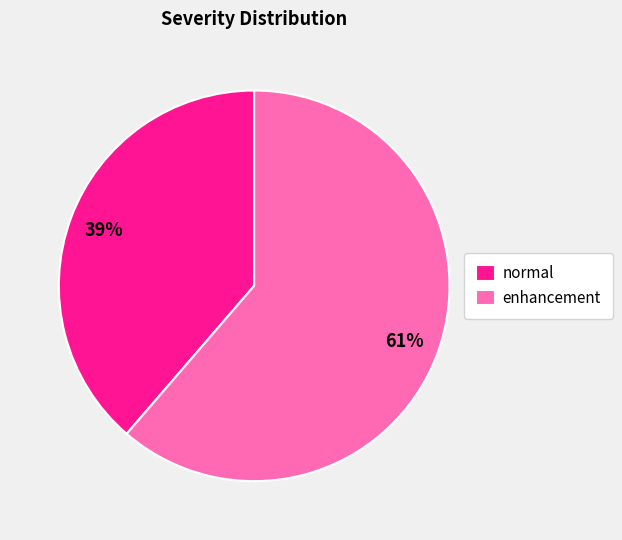

How many segments does this pie chart have?

2